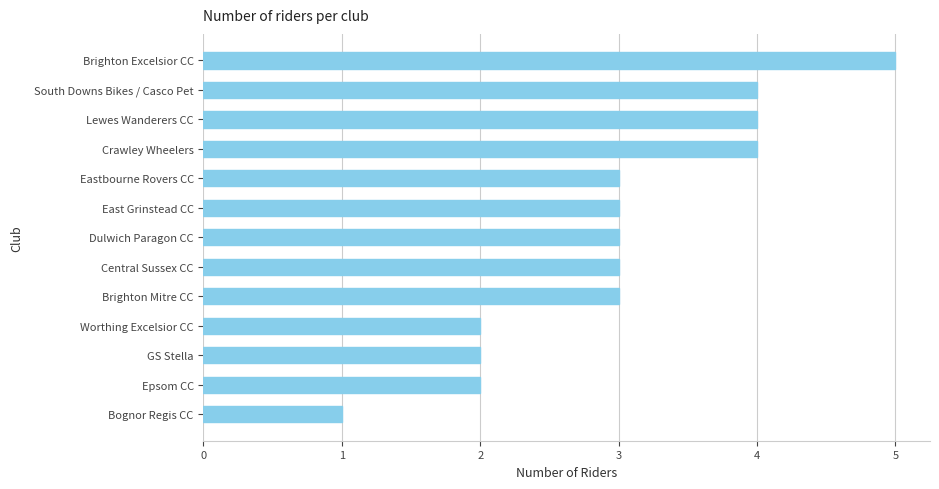

What is the sum of all values?

39